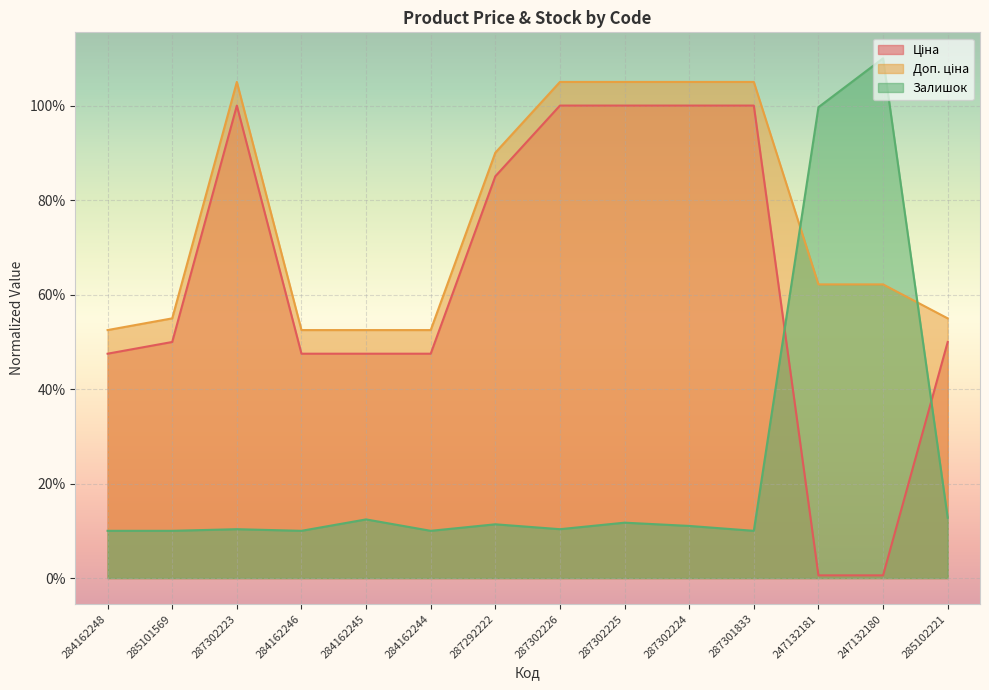

Which category has the lowest value in the Залишок series?

284162248